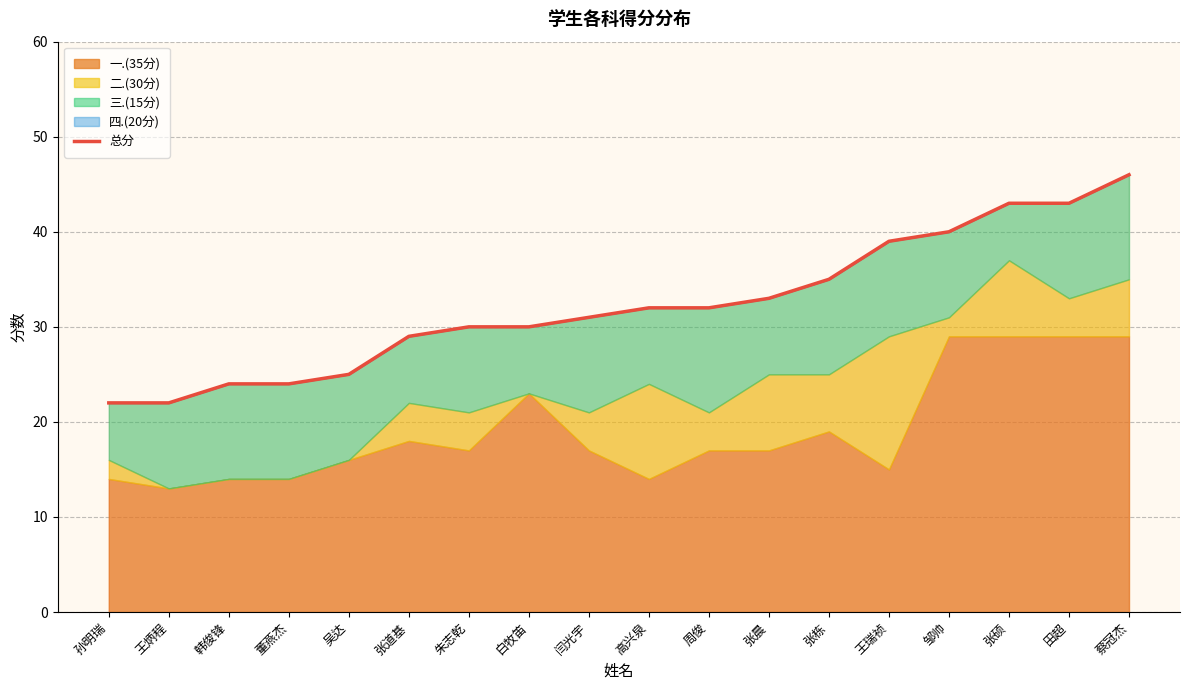

What is the ratio of the value at 高兴泉 to the value at 闫光宇?

1.0